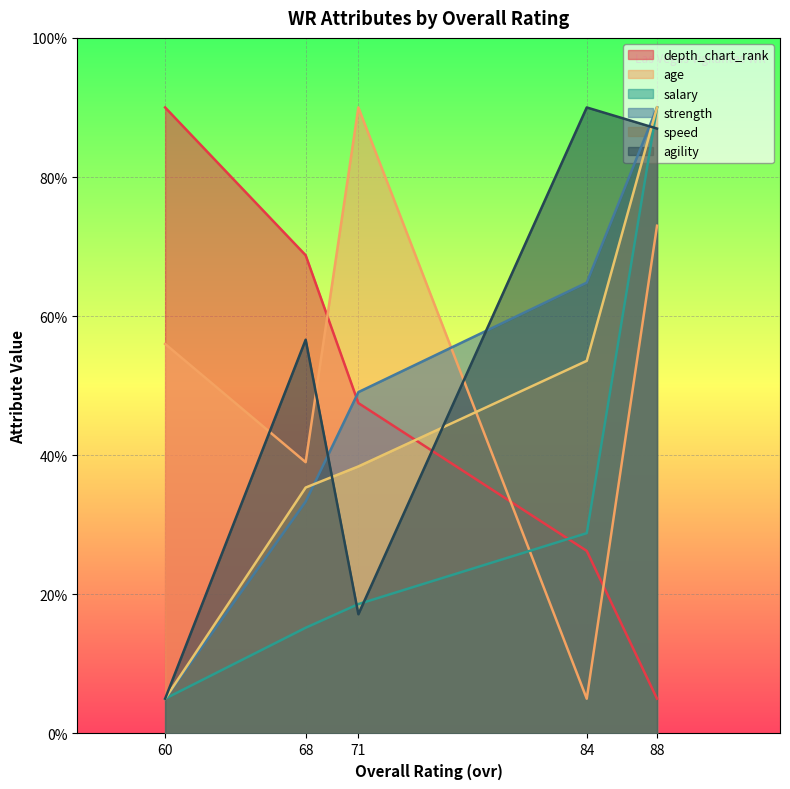

Which series has the largest total across all categories?

age